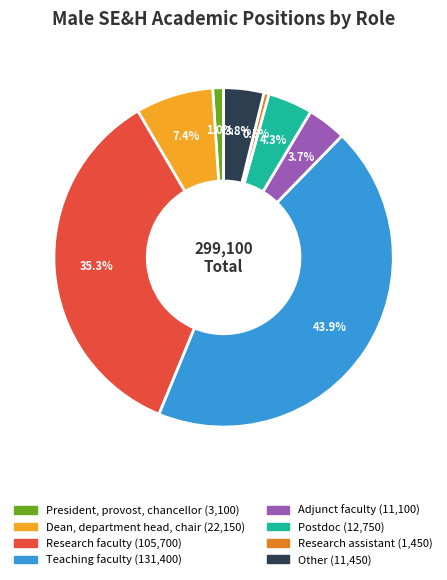

To the nearest percent, what portion does President, provost, chancellor represent?

1%